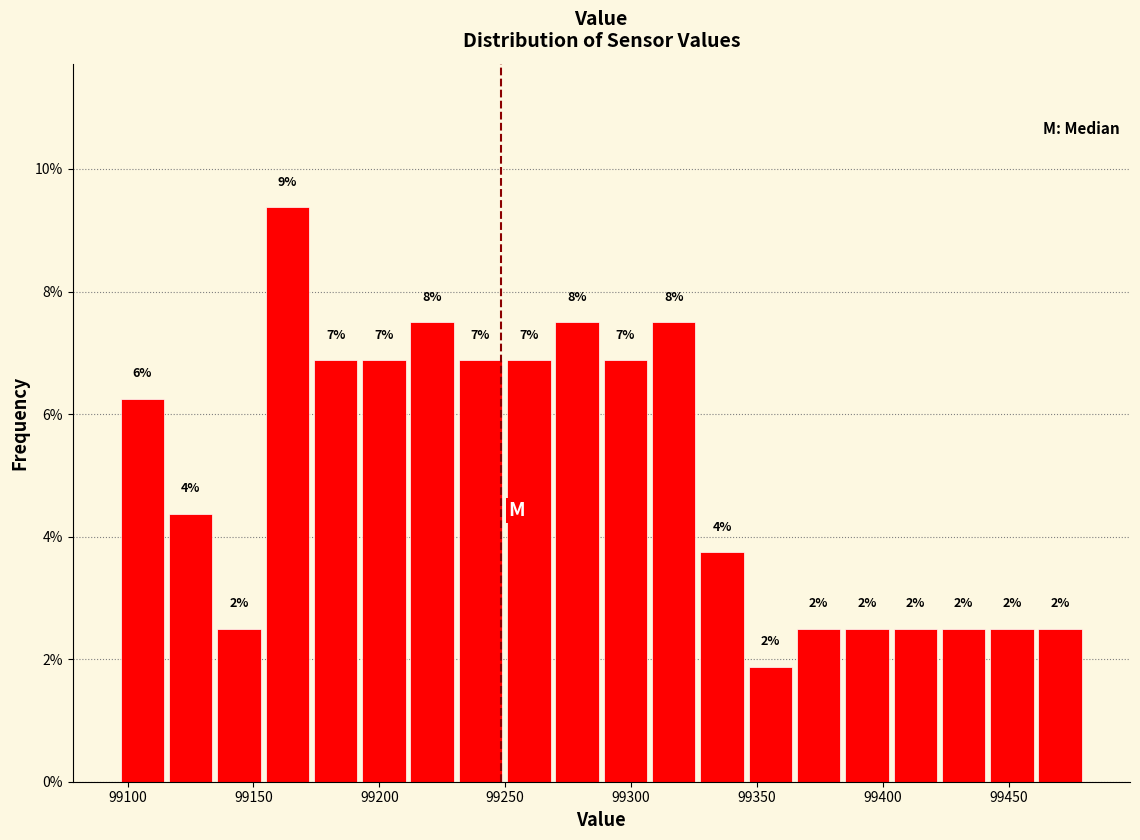

Around what value on the x-axis is the tallest bar? Give the approximate position of its centre, as read against the axis.

99165